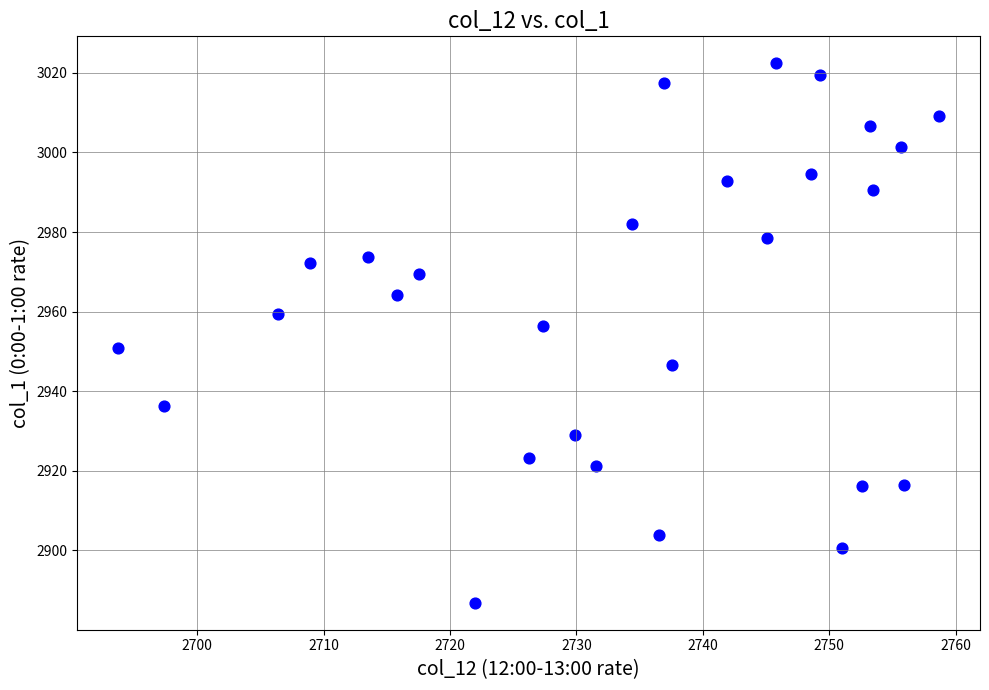

What is the range of X values (max minus min)?

64.9